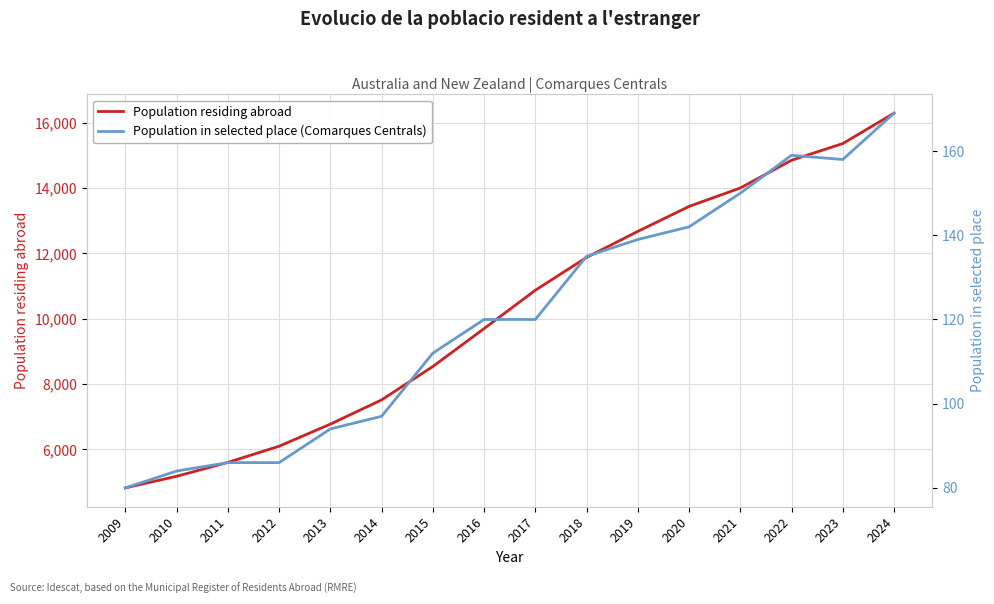

What is the sum of all Population in selected place (Comarques Centrals) values?

1931